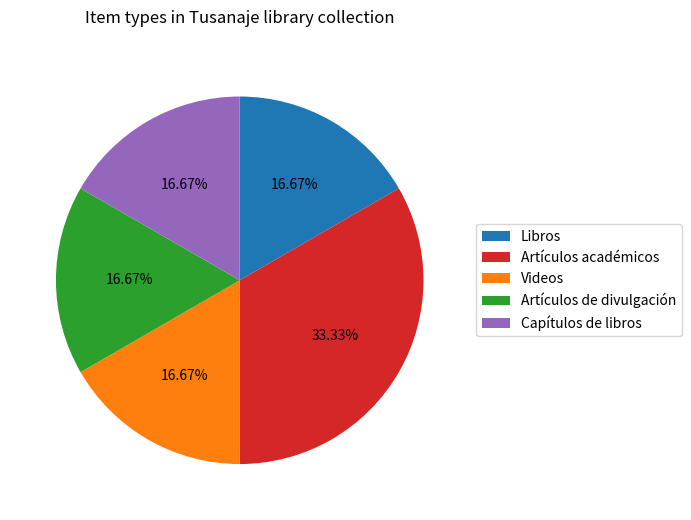

Which category has the biggest portion of the pie?

Artículos académicos